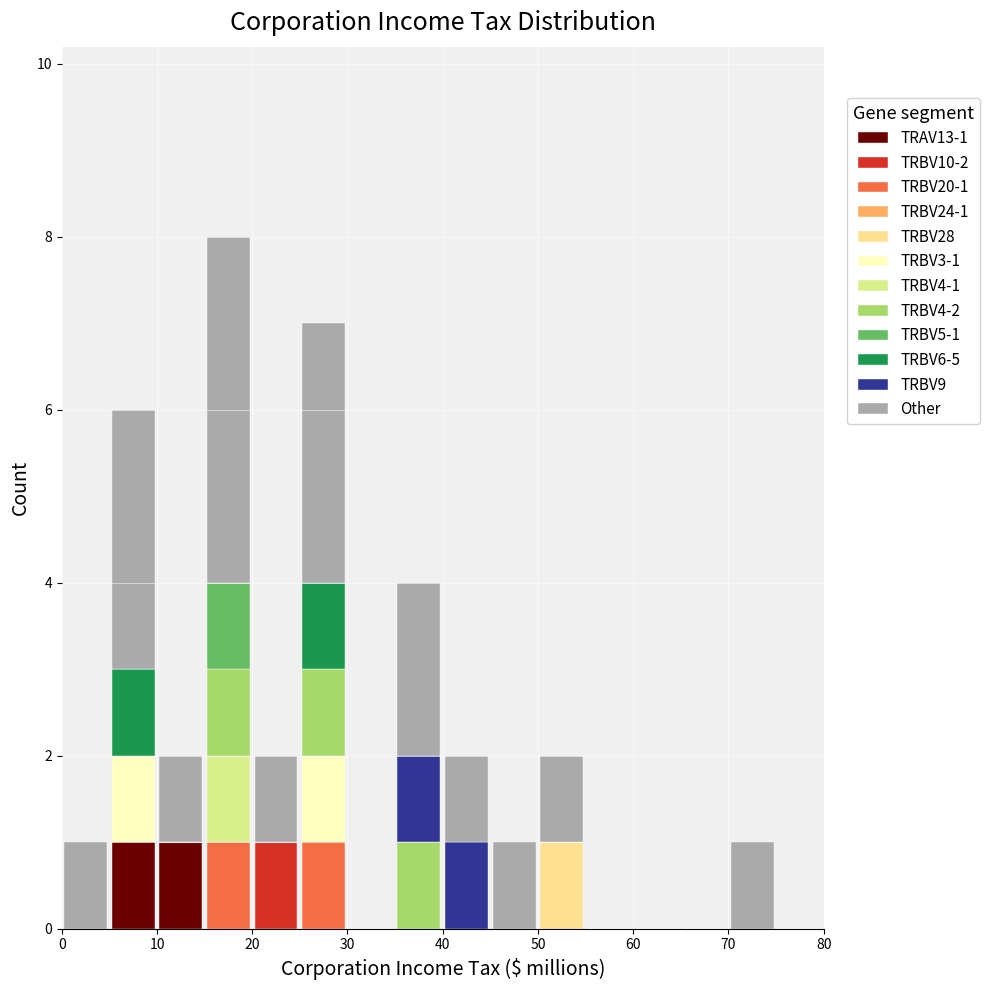

Which range on the x-axis has the tallest stacked bar (by total height)?

15 to 20